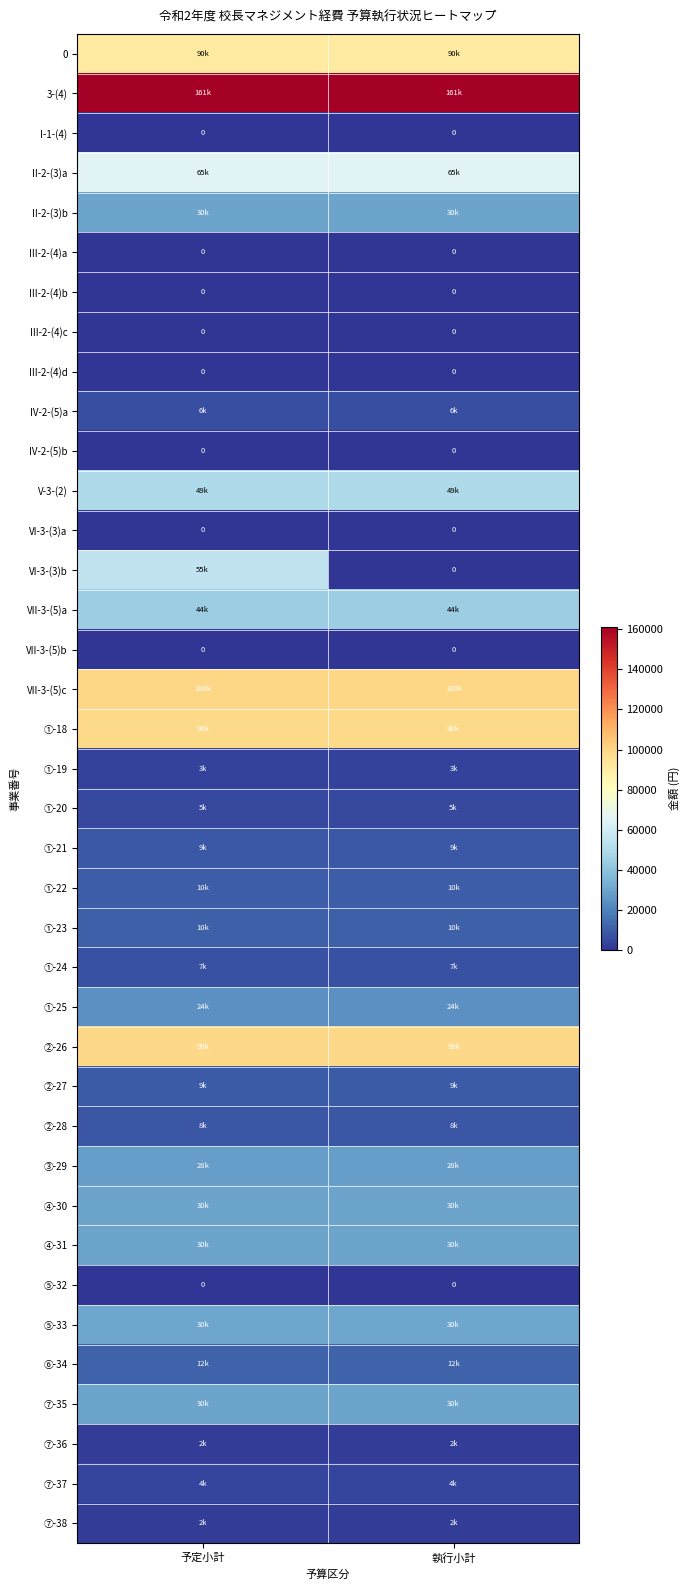

Is it true that VII-3-(5)b equals 0 at 予定小計?

True